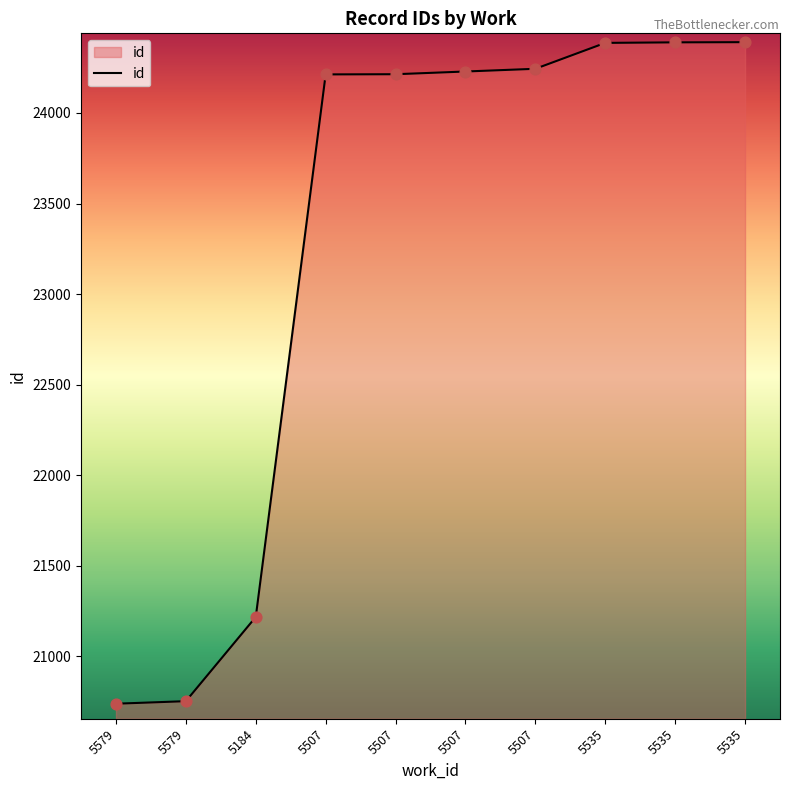

How many lines are shown in the chart?

1